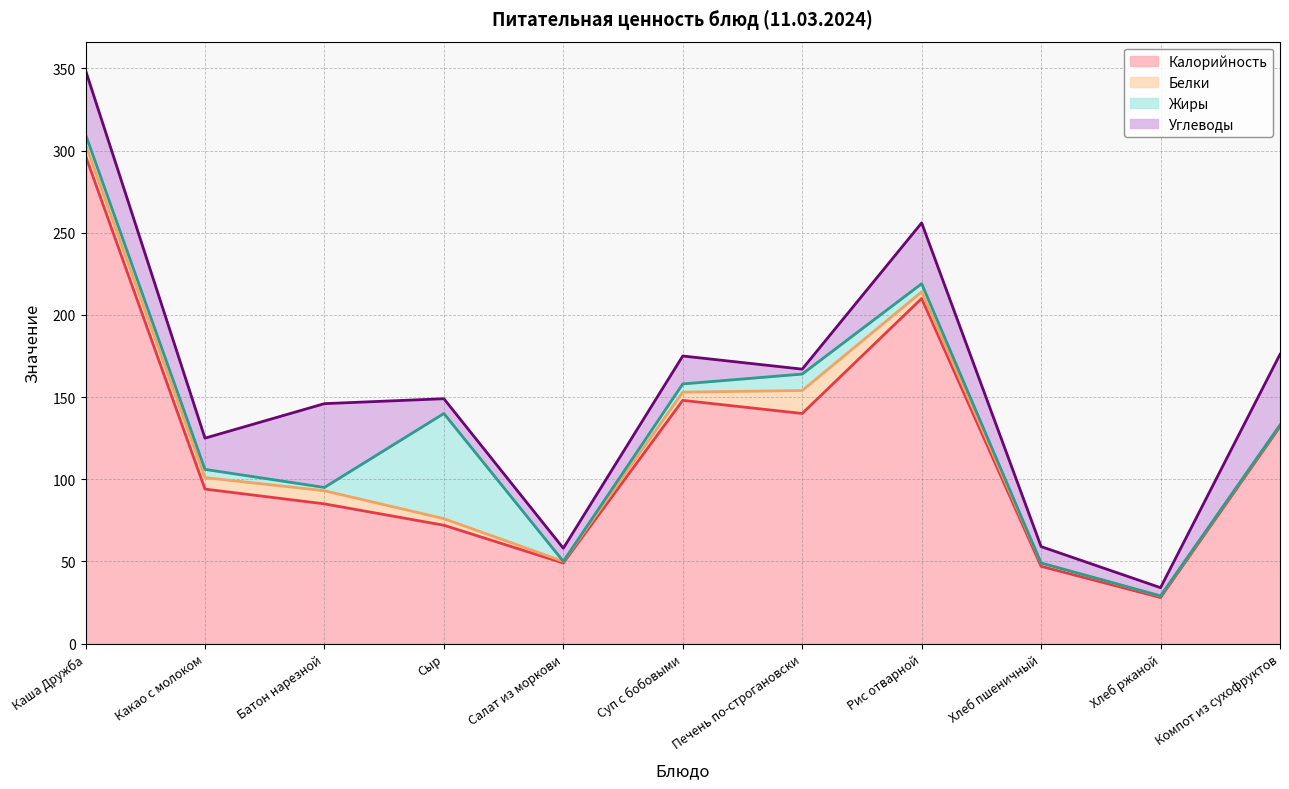

What is the label of the 4th point from the right?

Рис отварной